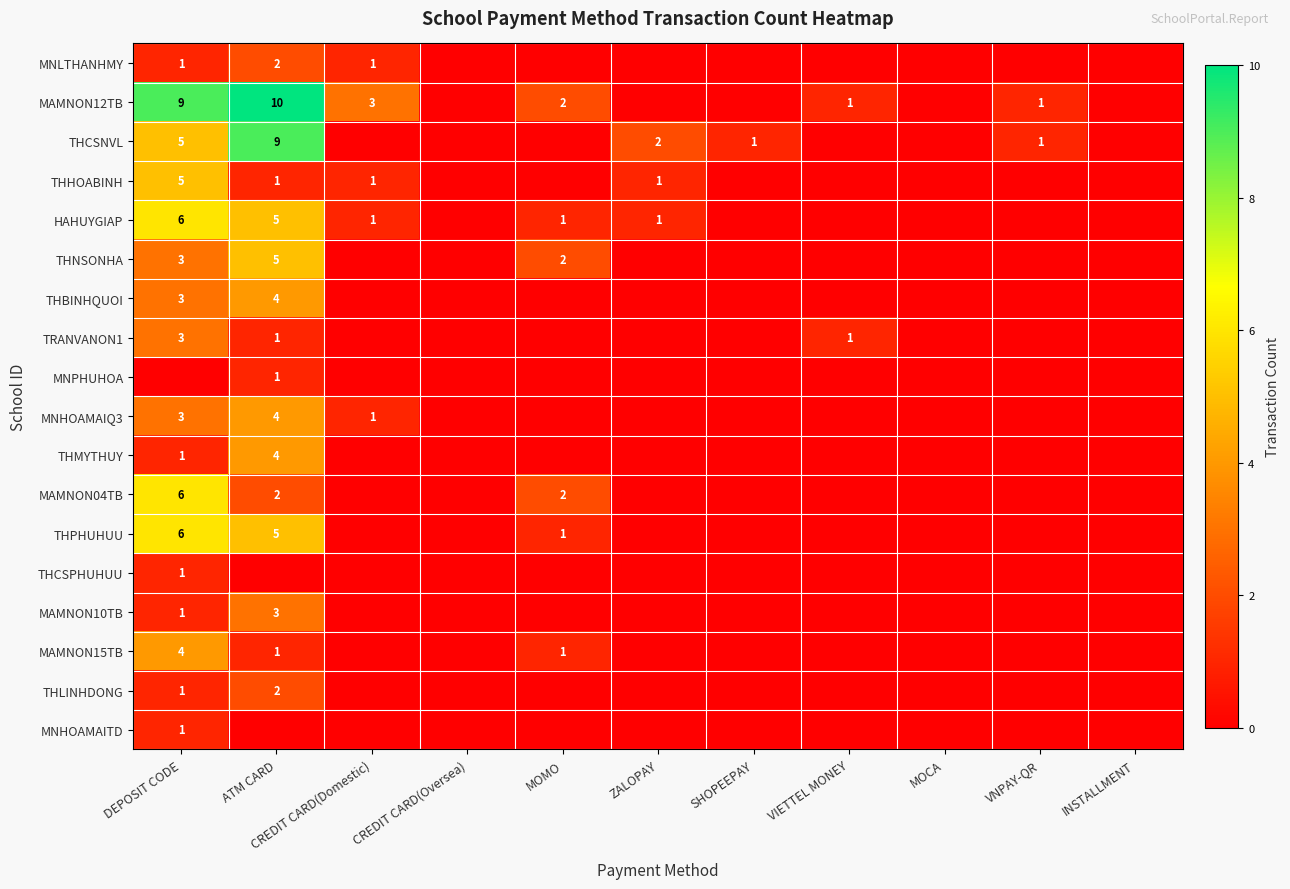

What is the sum of the MAMNON04TB values at MOMO and ATM CARD?

4